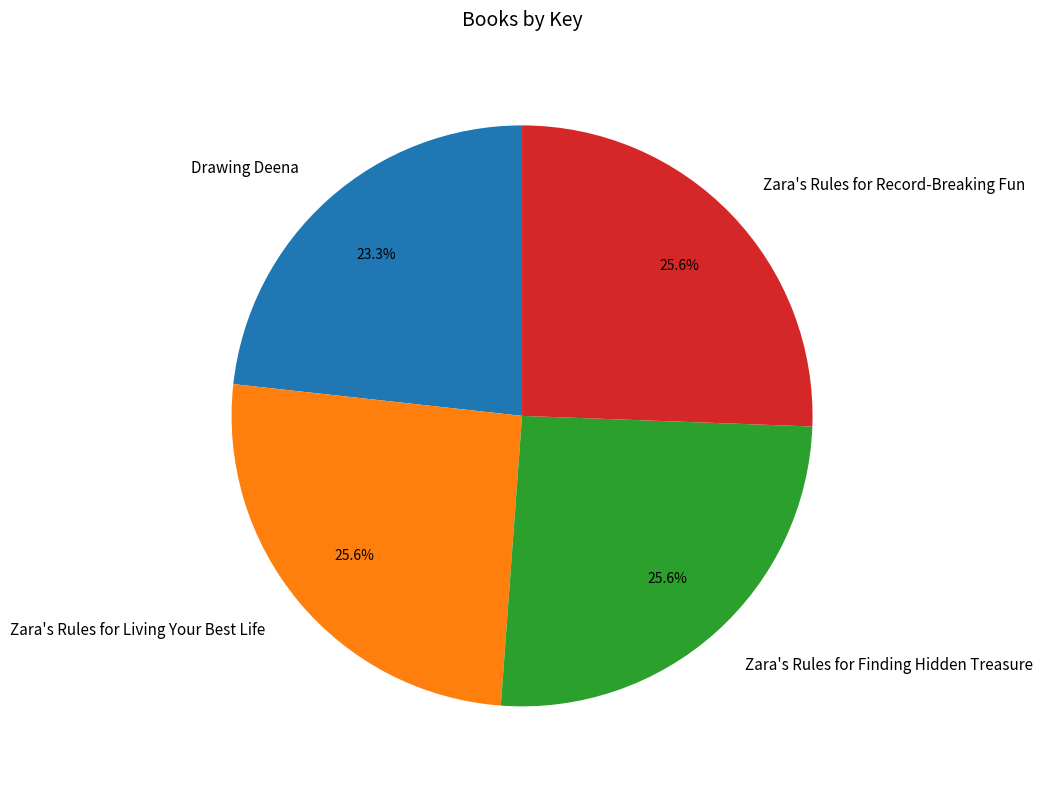

What is the smallest slice in the pie chart?

Drawing Deena